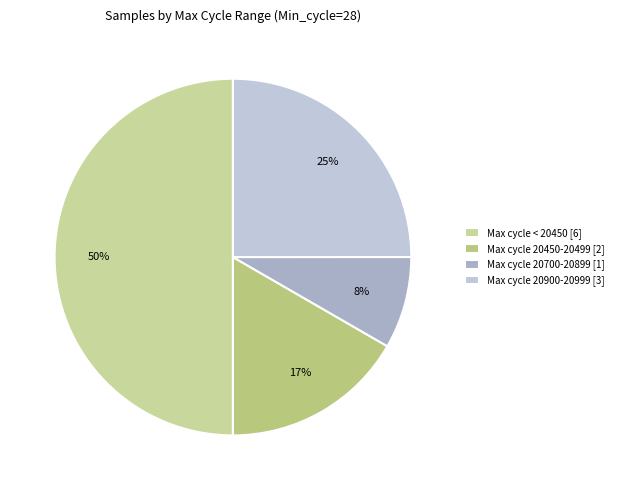

Which category has the smallest portion of the pie?

Max cycle 20700-20899 [1]